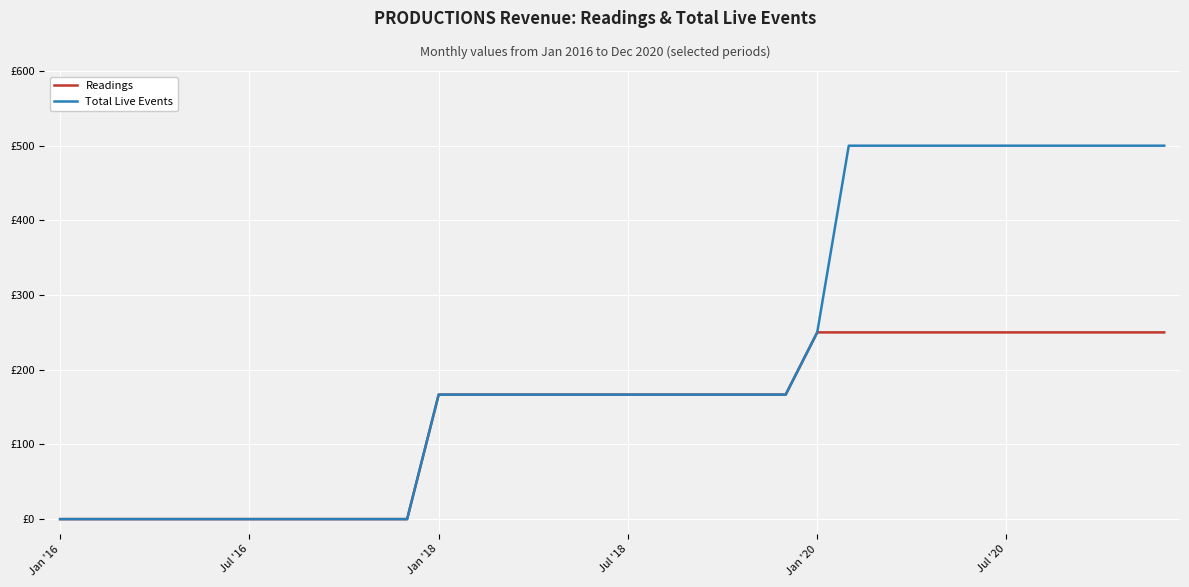

Does the chart have visible grid lines?

Yes